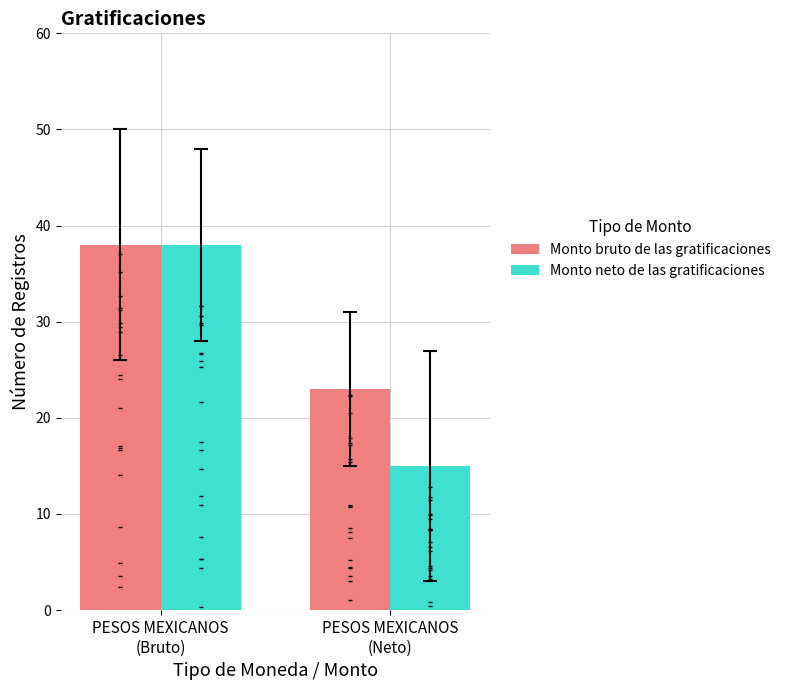

At which category is the sum across all series the highest?

PESOS MEXICANOS
(Bruto)